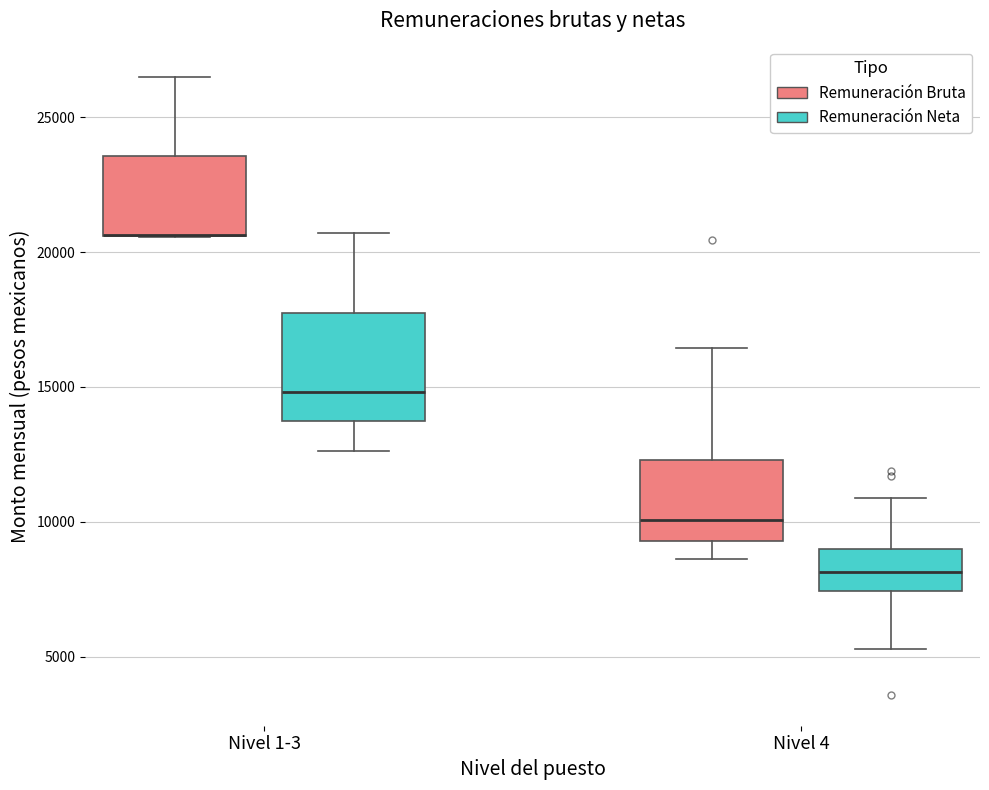

Reading left to right, read every box against the y-axis: the position of its median line, the range the box covers, and the ends of its whiskers. The values are not printed on the chart, so give them approximately, as read against the axis.

Nivel 1-3 (Remuneración Bruta): median 20500 (drawn on the box's lower edge), box 20500 to 23500, whiskers 20500 to 26500
Nivel 1-3 (Remuneración Neta): median 15000, box 13500 to 18000, whiskers 12500 to 20500
Nivel 4 (Remuneración Bruta): median 10000, box 9500 to 12500, whiskers 8500 to 16500
Nivel 4 (Remuneración Neta): median 8000, box 7500 to 9000, whiskers 5500 to 11000